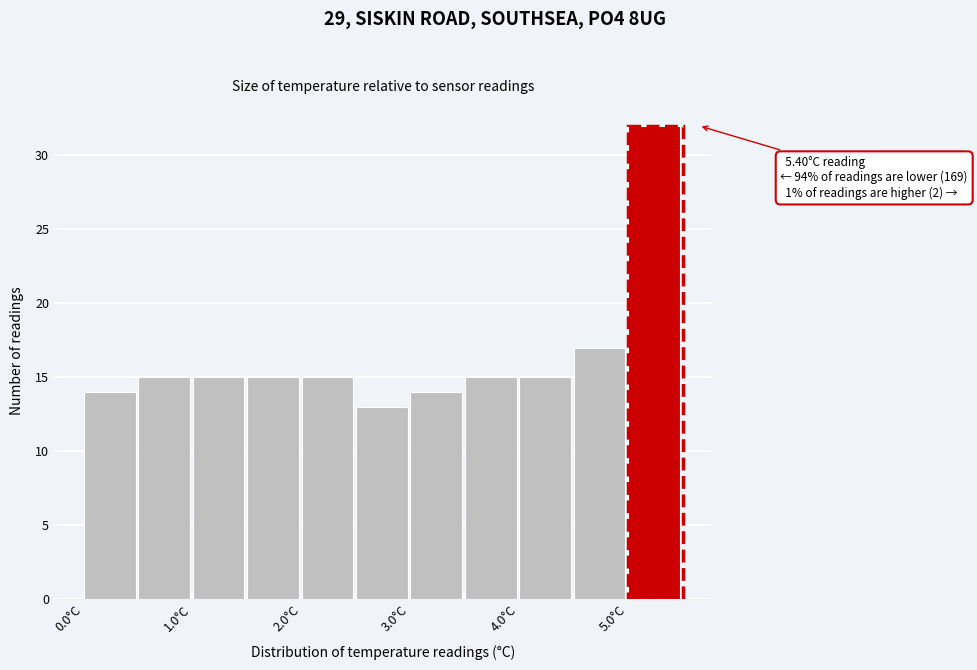

Which range on the x-axis has the tallest bar?

5.0 to 5.5